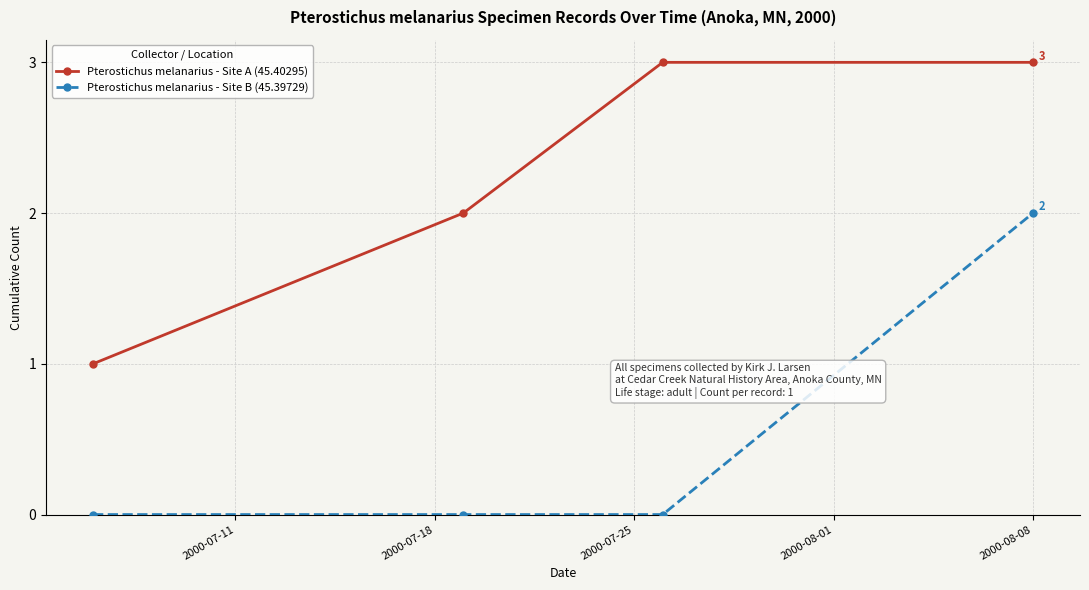

True or false: Pterostichus melanarius - Site A (45.40295) has more than 2 points higher than both neighbors.

False